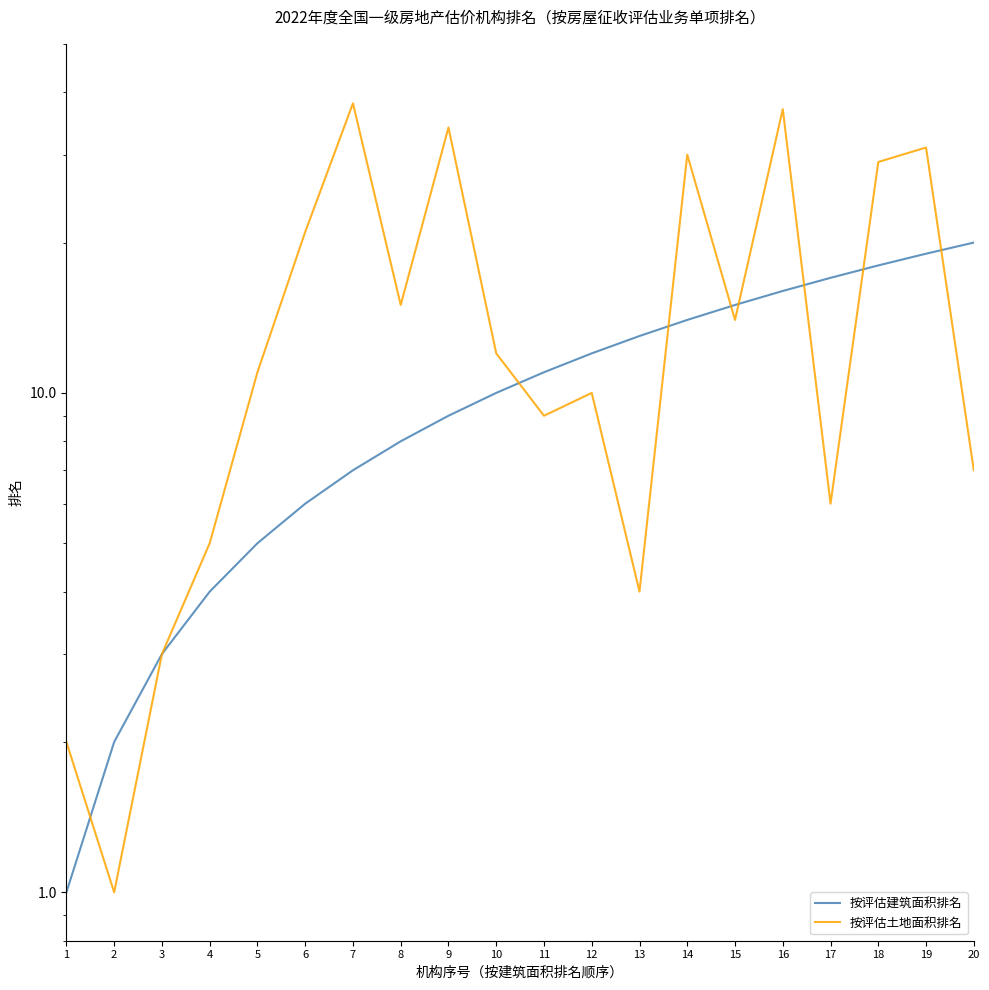

How many data points in 按评估建筑面积排名 are less than 11?

10